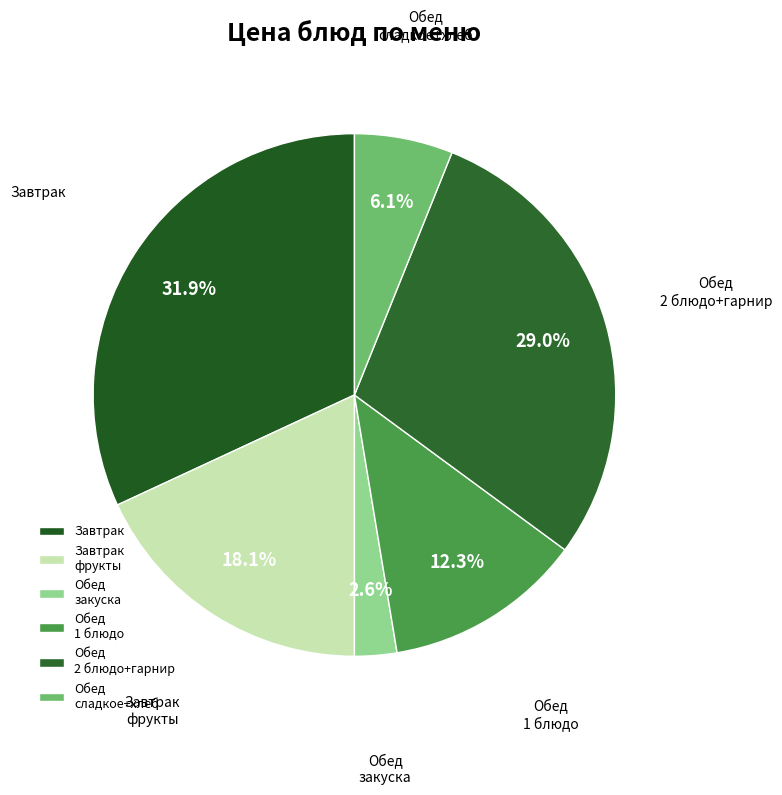

How many segments does this pie chart have?

6